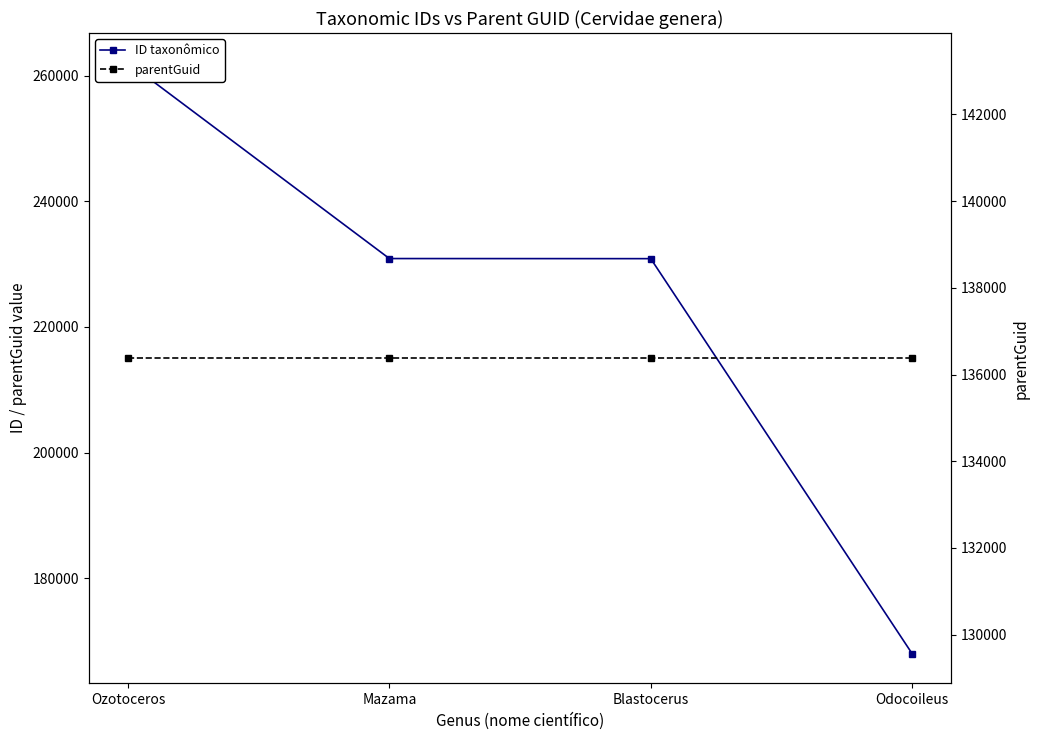

True or false: parentGuid has a value of 136378 at Blastocerus.

True